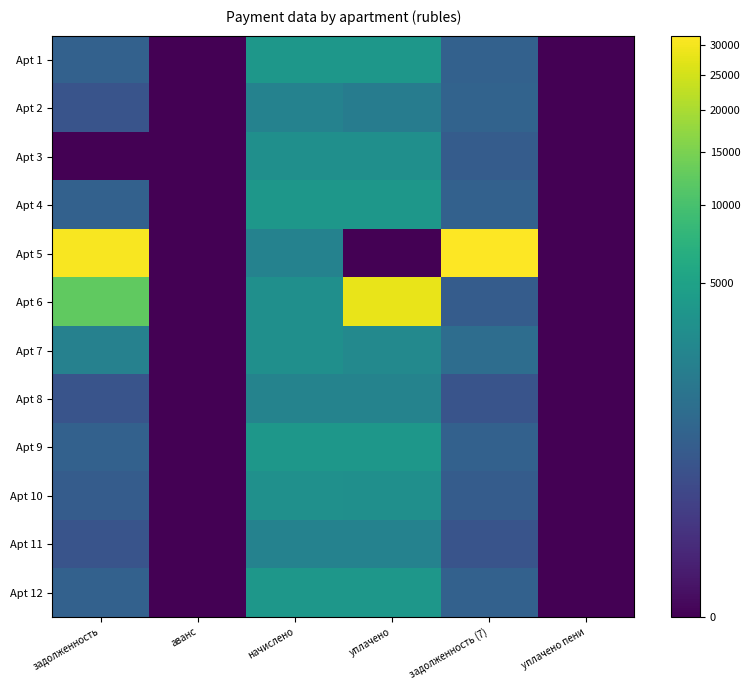

List the series in order of their peak value, highest first.

Apt 5, Apt 6, Apt 1, Apt 12, Apt 4, Apt 9, Apt 10, Apt 3, Apt 7, Apt 8, Apt 2, Apt 11